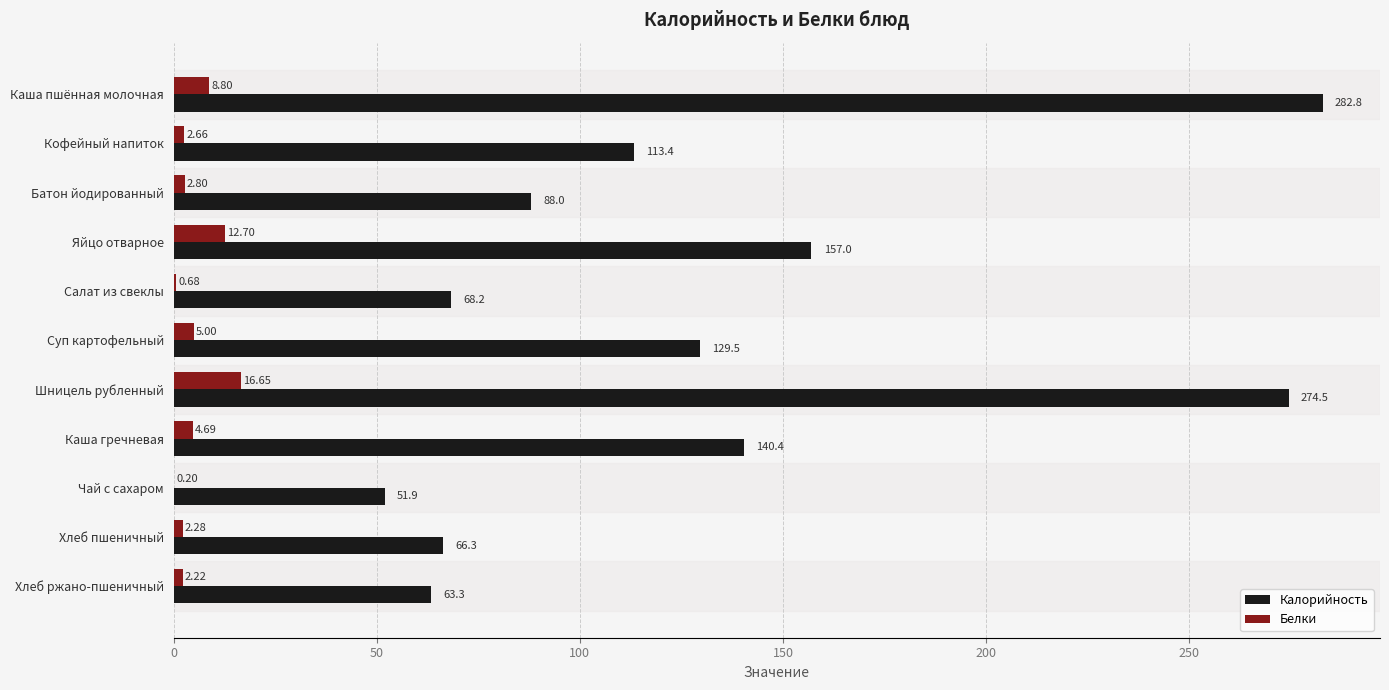

Which series changed the most between Батон йодированный and Хлеб пшеничный?

Калорийность